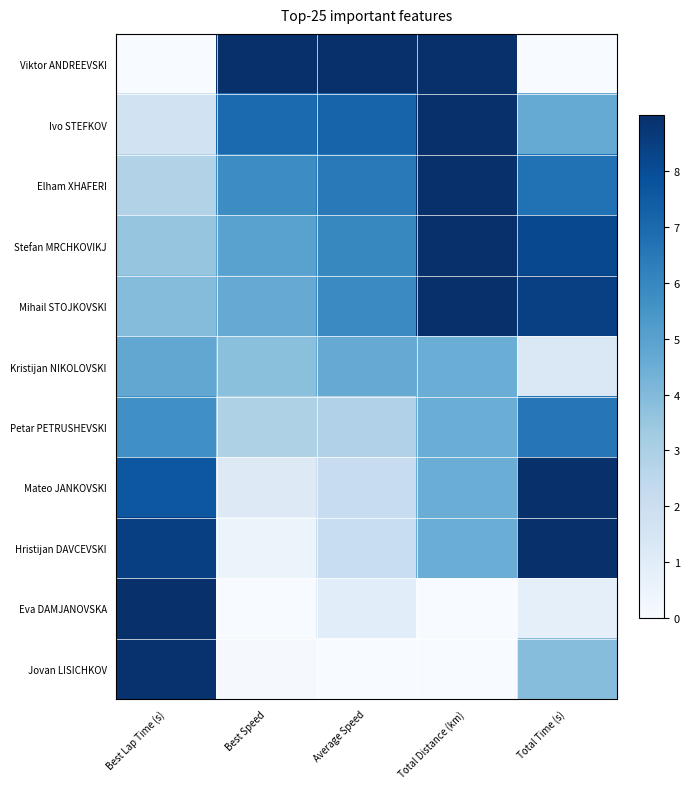

What is the total value across all series at Best Lap Time (s)?

56.5